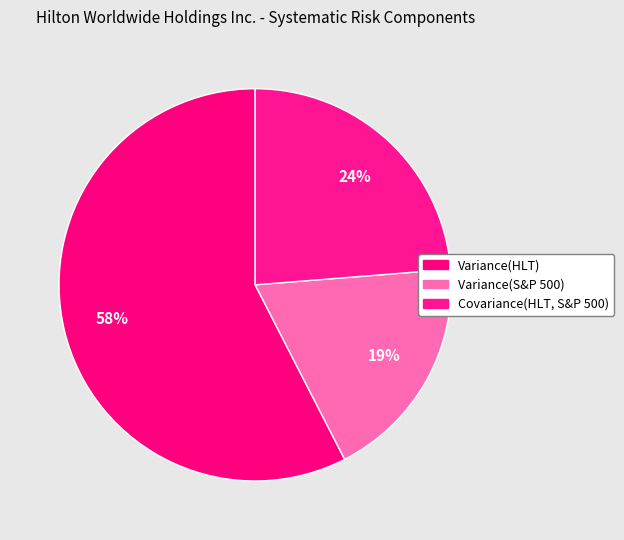

Count the number of slices in the pie.

3